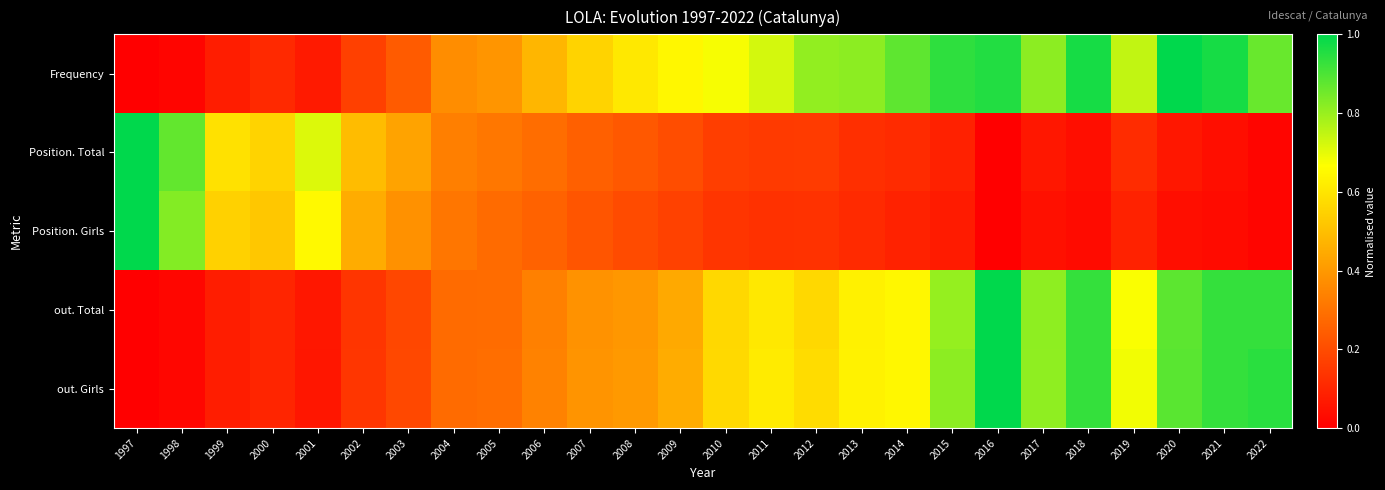

Reading left to right, list all the values displayed in this chart.

Frequency: 1997=0.0	1998=0.0	1999=0.1	2000=0.1	2001=0.1	2002=0.2	2003=0.2	2004=0.4	2005=0.4	2006=0.5	2007=0.6	2008=0.6	2009=0.6	2010=0.7	2011=0.7	2012=0.8	2013=0.8	2014=0.9	2015=0.9	2016=1.0	2017=0.8	2018=1.0	2019=0.7	2020=1.0	2021=1.0	2022=0.9
Position. Total: 1997=1.0	1998=0.9	1999=0.6	2000=0.6	2001=0.7	2002=0.5	2003=0.4	2004=0.3	2005=0.3	2006=0.3	2007=0.3	2008=0.2	2009=0.2	2010=0.2	2011=0.2	2012=0.2	2013=0.1	2014=0.1	2015=0.1	2016=0.0	2017=0.1	2018=0.0	2019=0.1	2020=0.1	2021=0.0	2022=0.0
Position. Girls: 1997=1.0	1998=0.8	1999=0.5	2000=0.5	2001=0.7	2002=0.5	2003=0.4	2004=0.3	2005=0.3	2006=0.3	2007=0.2	2008=0.2	2009=0.2	2010=0.1	2011=0.1	2012=0.1	2013=0.1	2014=0.1	2015=0.1	2016=0.0	2017=0.0	2018=0.0	2019=0.1	2020=0.0	2021=0.0	2022=0.0
out. Total: 1997=0.0	1998=0.0	1999=0.1	2000=0.1	2001=0.1	2002=0.1	2003=0.2	2004=0.3	2005=0.3	2006=0.3	2007=0.4	2008=0.4	2009=0.4	2010=0.6	2011=0.6	2012=0.6	2013=0.6	2014=0.6	2015=0.8	2016=1.0	2017=0.8	2018=0.9	2019=0.7	2020=0.9	2021=0.9	2022=0.9
out. Girls: 1997=0.0	1998=0.0	1999=0.1	2000=0.1	2001=0.1	2002=0.1	2003=0.2	2004=0.3	2005=0.3	2006=0.3	2007=0.4	2008=0.4	2009=0.5	2010=0.6	2011=0.6	2012=0.6	2013=0.6	2014=0.6	2015=0.8	2016=1.0	2017=0.8	2018=0.9	2019=0.7	2020=0.9	2021=0.9	2022=0.9